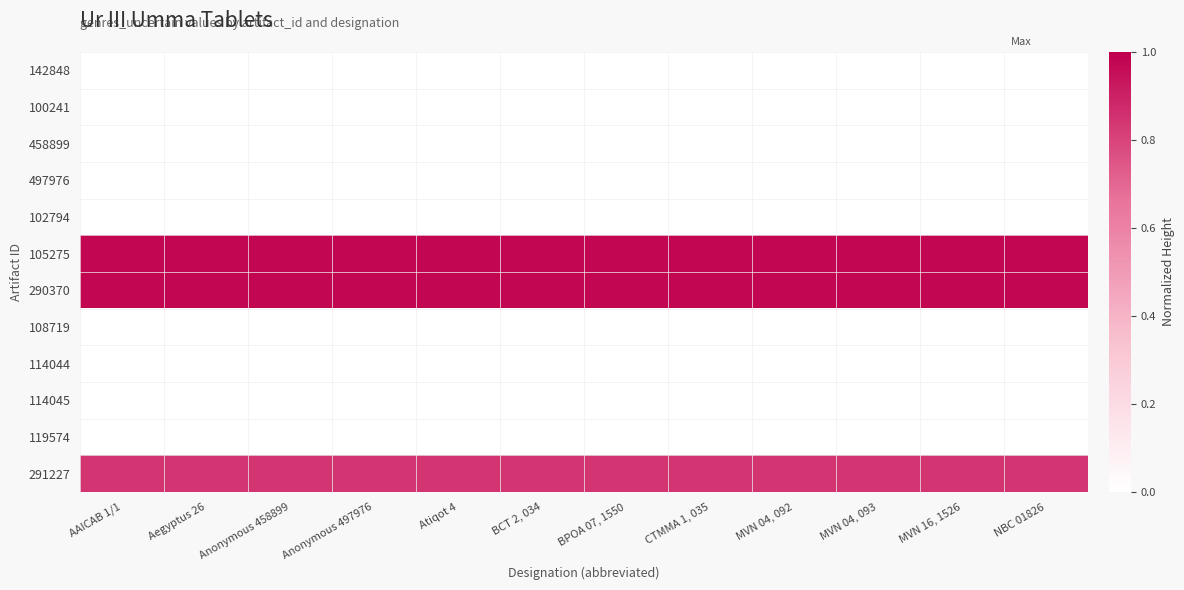

How many distinct data groups are displayed?

12